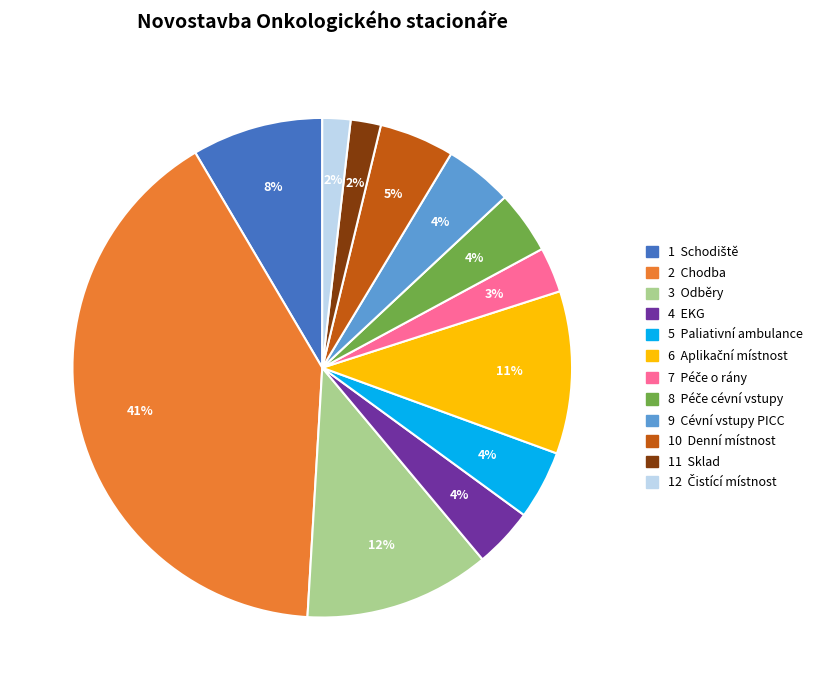

Is there any slice that represents more than half of the pie?

No